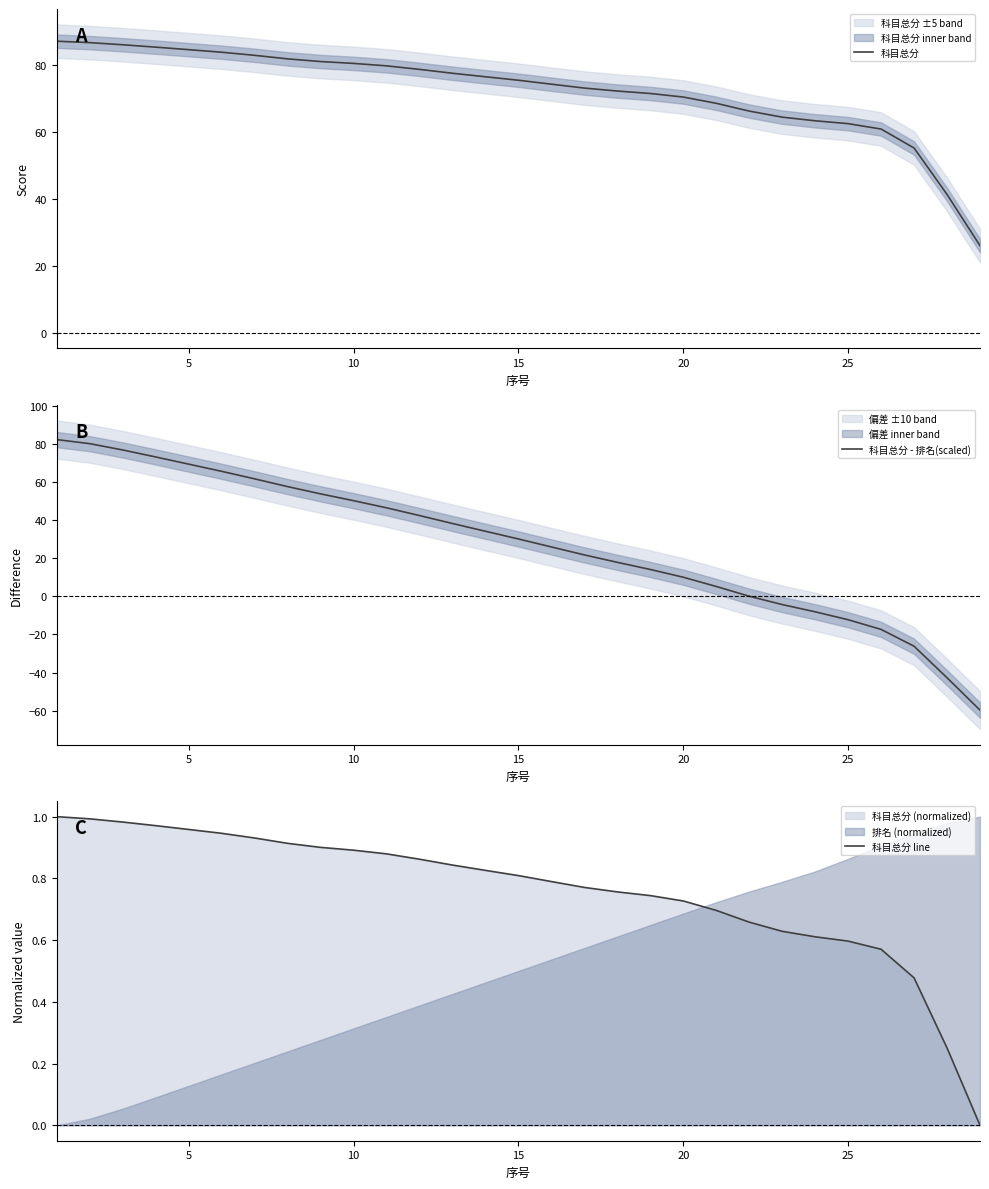

How many values in 科目总分 - 排名(scaled) are above zero?

22